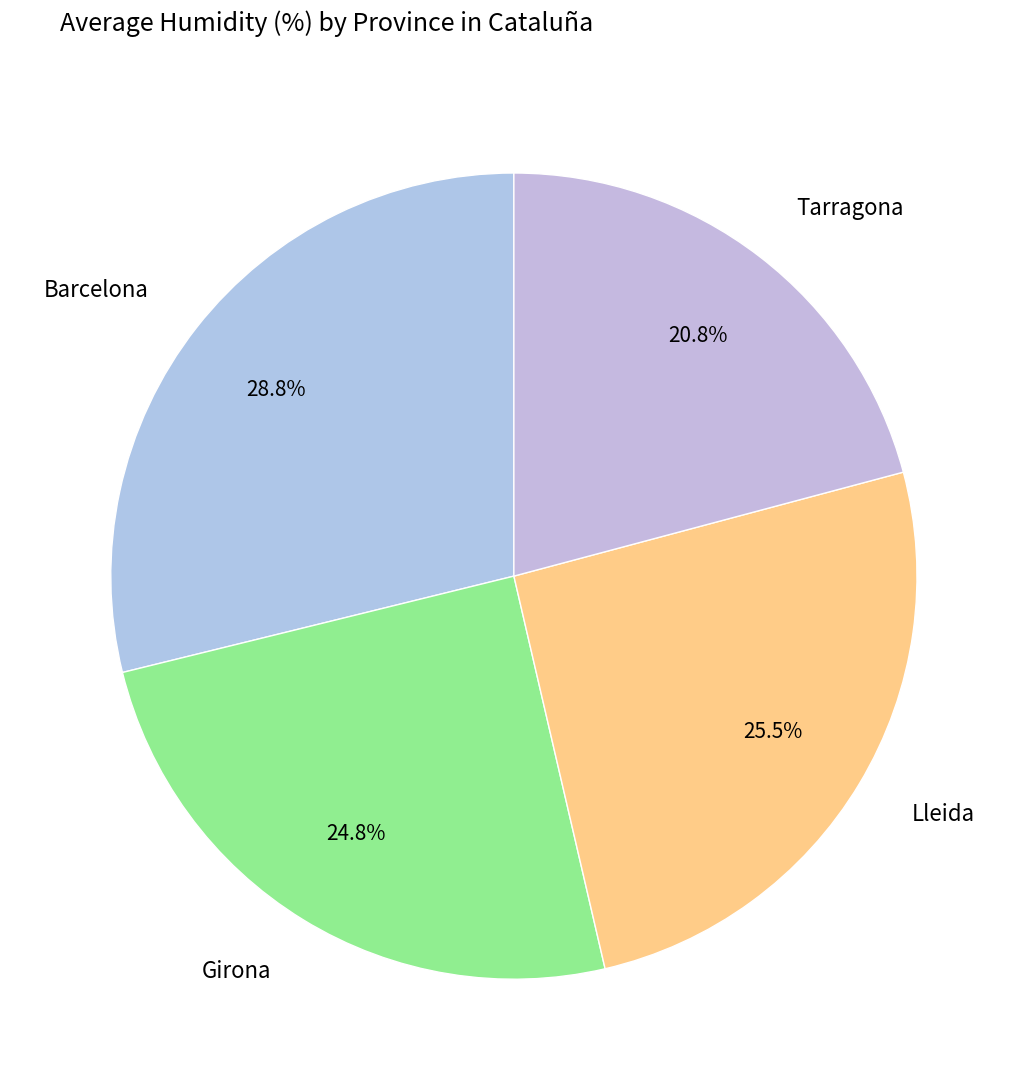

How many segments does this pie chart have?

4